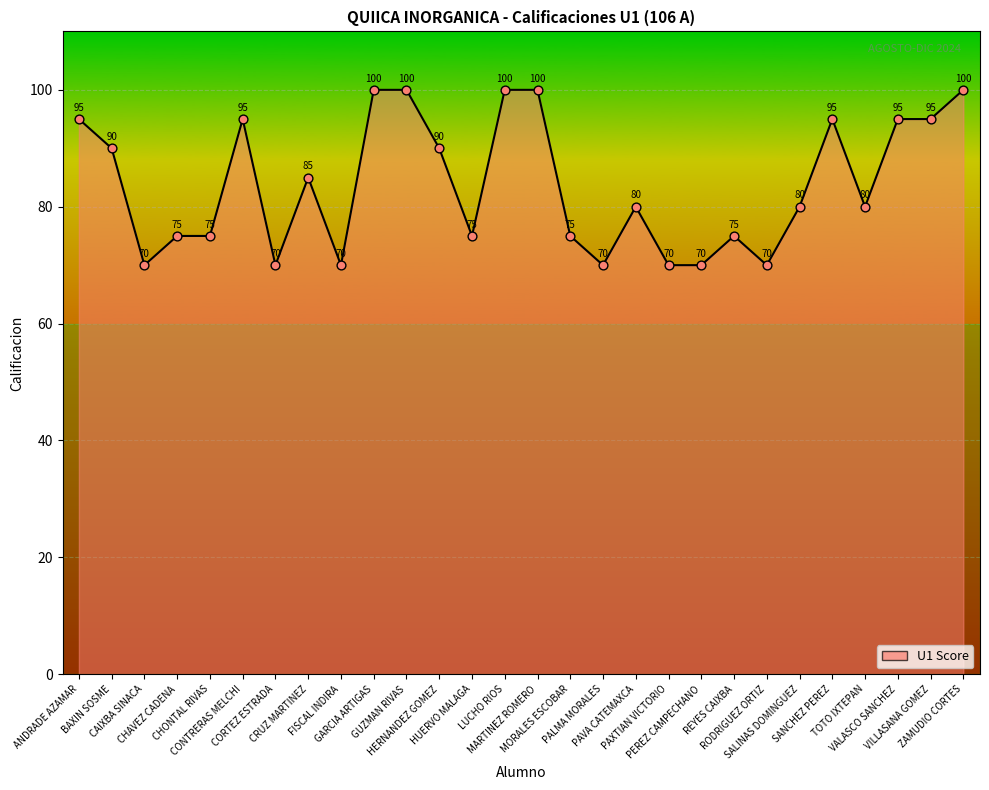

What is the change in value from REYES CAIXBA to RODRIGUEZ ORTIZ?

-5